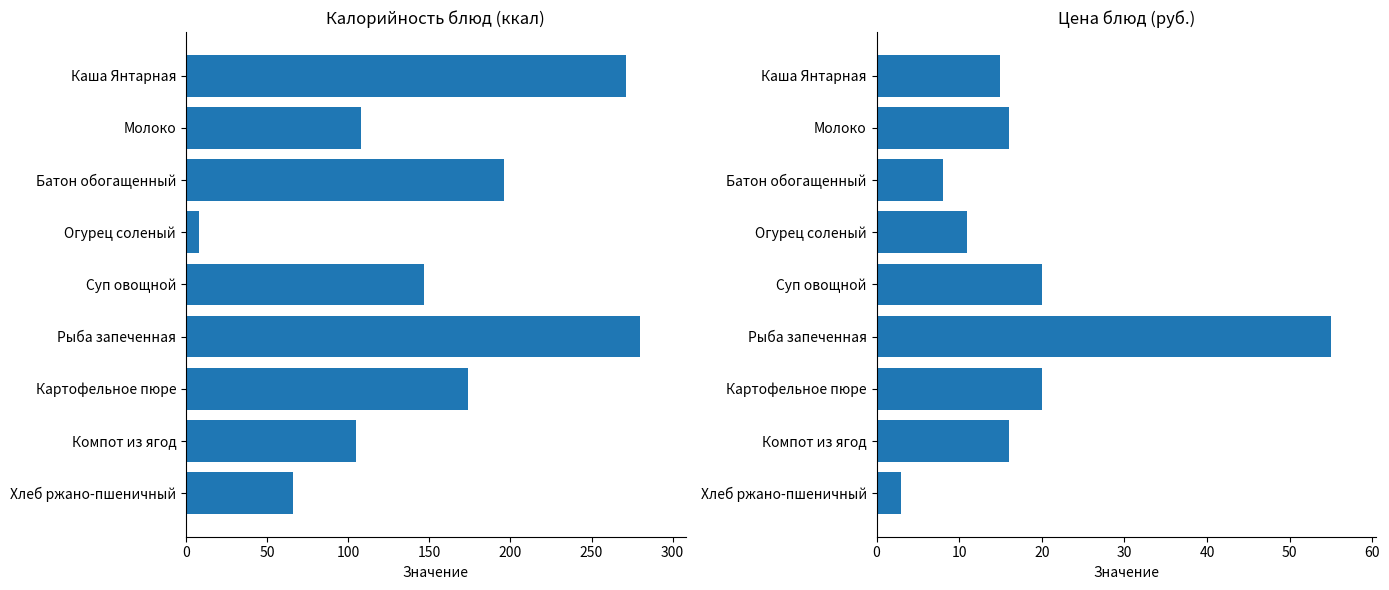

Rank the series at Батон обогащенный from highest to lowest value.

Калорийность, Цена